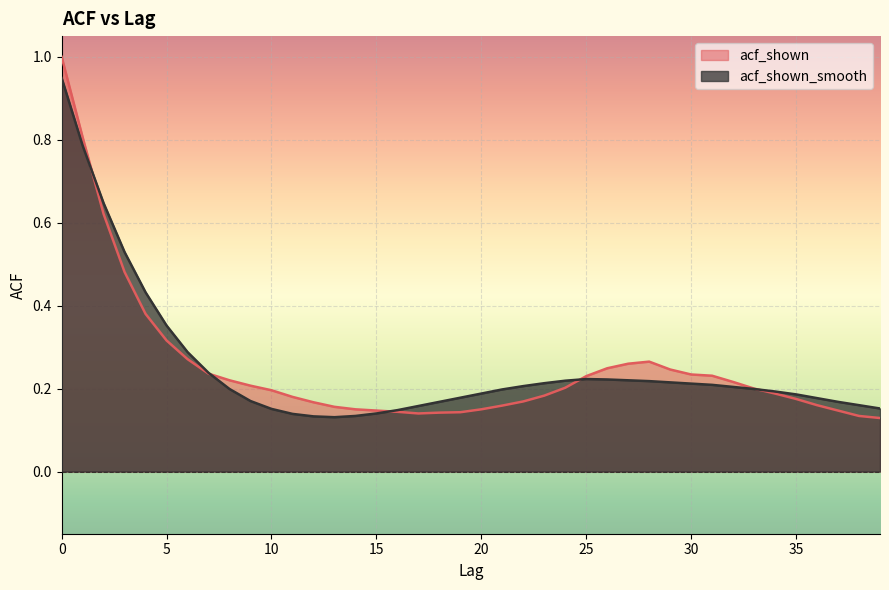

What is the value of the acf_shown_smooth point at the 22nd from the left?

0.2